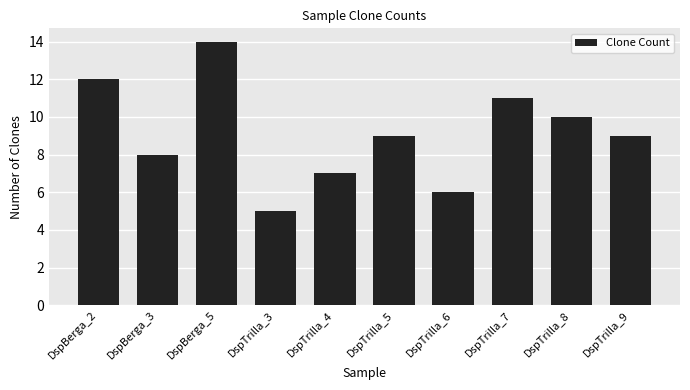

Is it true that the value at DspBerga_2 is 12?

True